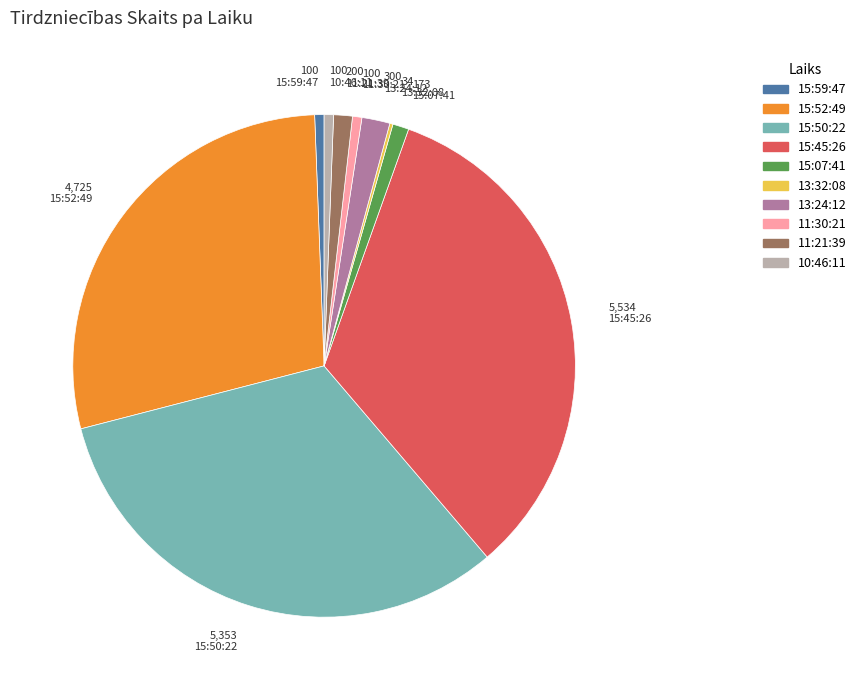

The 15:45:26 slice represents 33% of the pie. True or false?

True